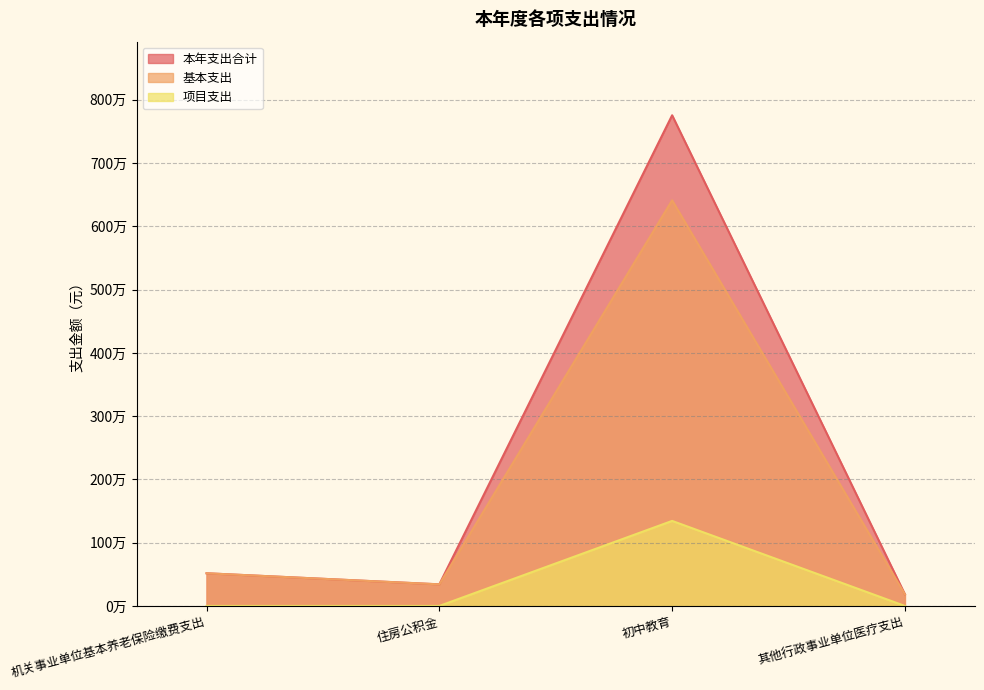

Between 住房公积金 and 其他行政事业单位医疗支出, which is larger?

住房公积金